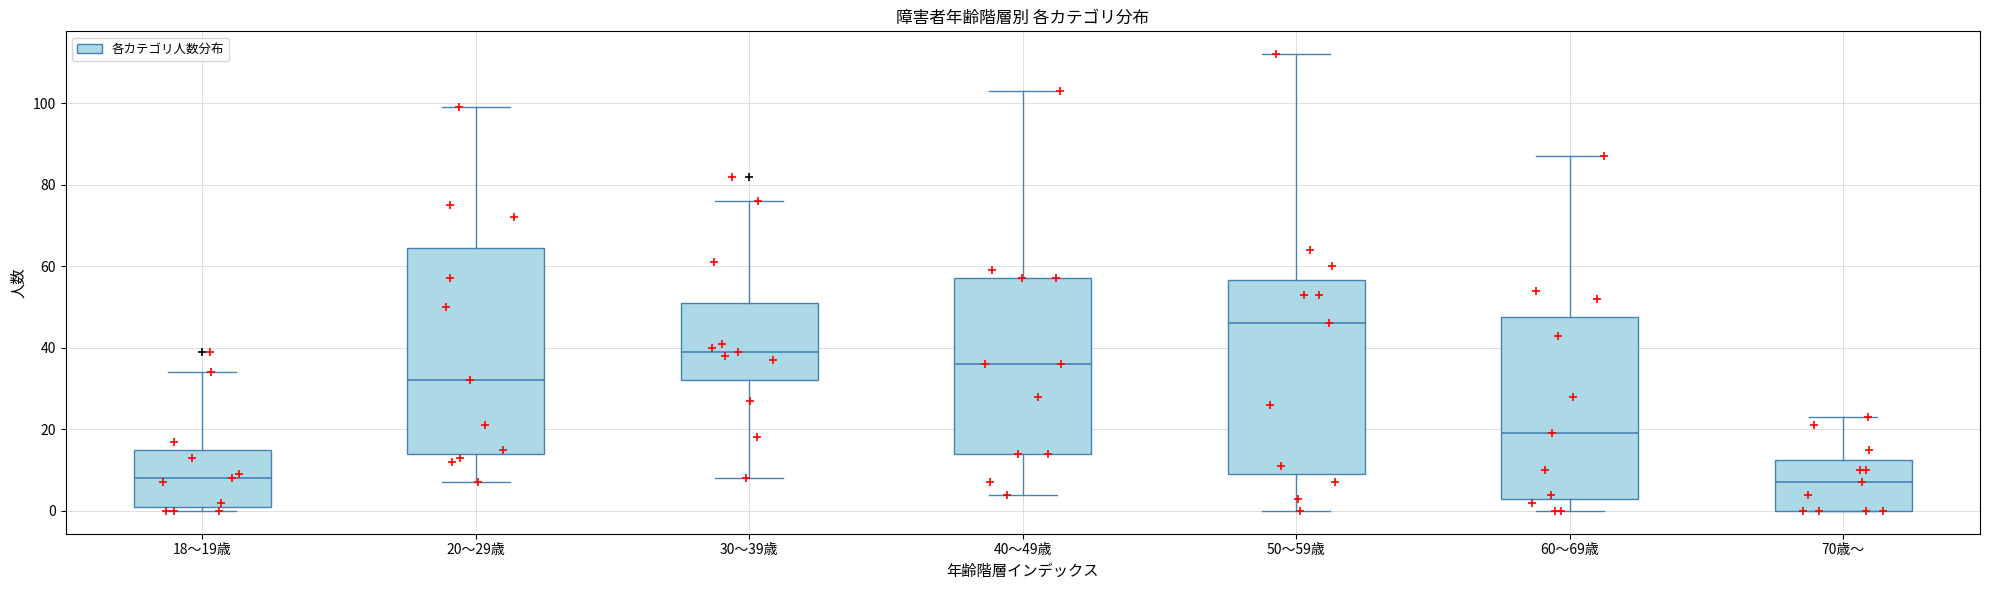

Reading left to right, transcribe this box plot: for each box, give where its median line is, the range the box spans, and where its two whiskers end, as read against the y-axis. The values are not printed on the chart, so give them approximately, as read against the axis.

18～19歳: median 8, box 2 to 16, whiskers 0 to 34
20～29歳: median 32, box 14 to 64, whiskers 8 to 100
30～39歳: median 40, box 32 to 52, whiskers 8 to 76
40～49歳: median 36, box 14 to 58, whiskers 4 to 104
50～59歳: median 46, box 10 to 56, whiskers 0 to 112
60～69歳: median 20, box 4 to 48, whiskers 0 to 88
70歳～: median 8, box 0 to 12, whiskers 0 to 24